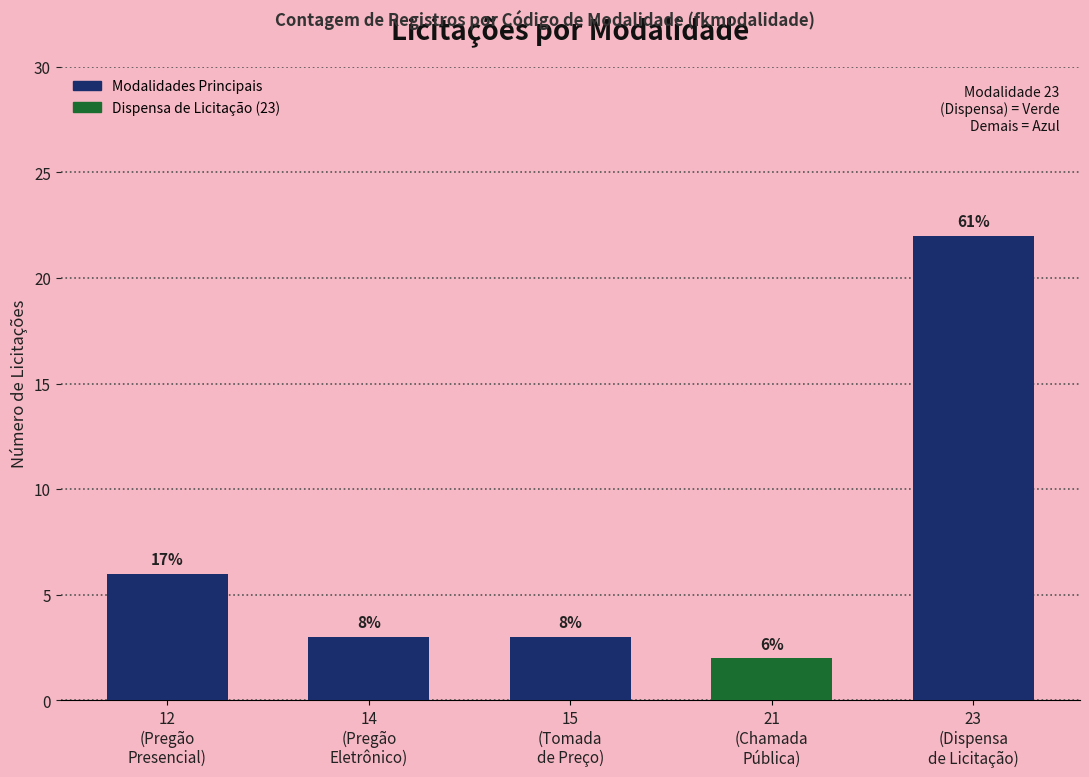

List the labels in order of value, smallest first.

21
(Chamada
Pública), 14
(Pregão
Eletrônico), 15
(Tomada
de Preço), 12
(Pregão
Presencial), 23
(Dispensa
de Licitação)